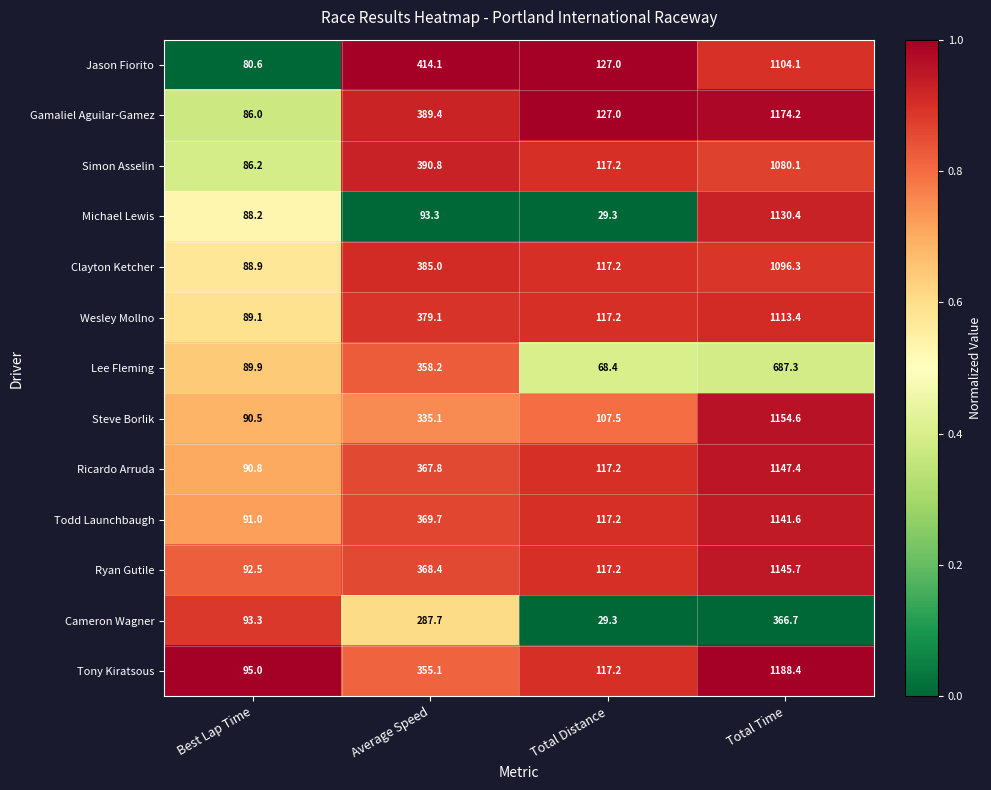

Is it true that Clayton Ketcher equals 385.0 at Average Speed?

True